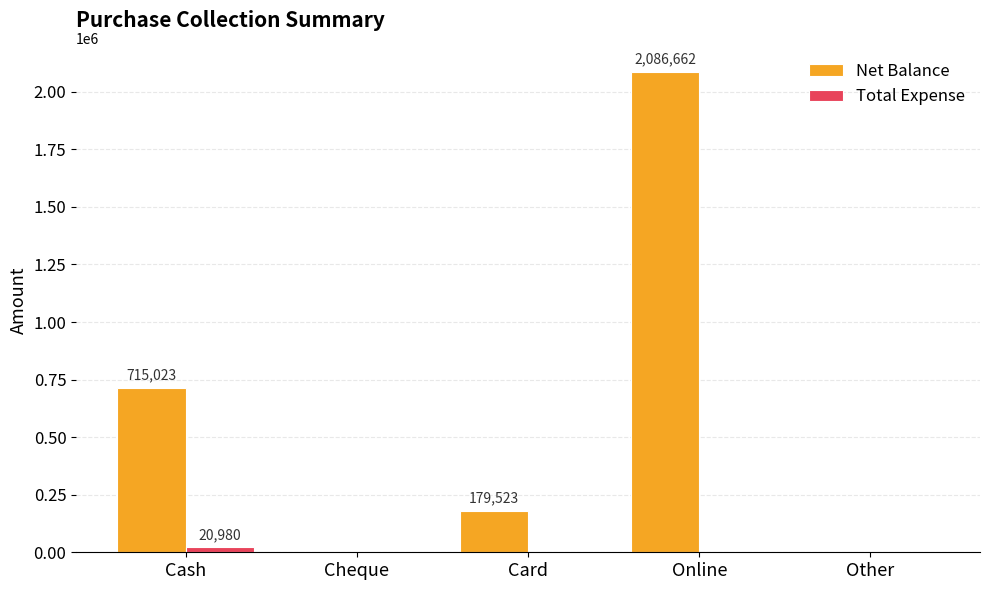

The Net Balance series shows 715023 at Cash. True or false?

True